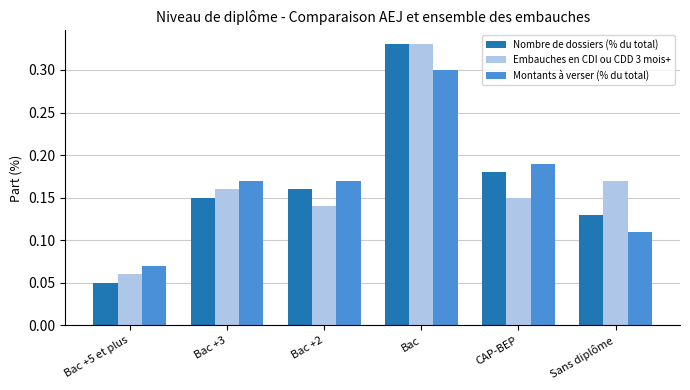

The Embauches en CDI ou CDD 3 mois+ series shows 0.2 at CAP-BEP. True or false?

False